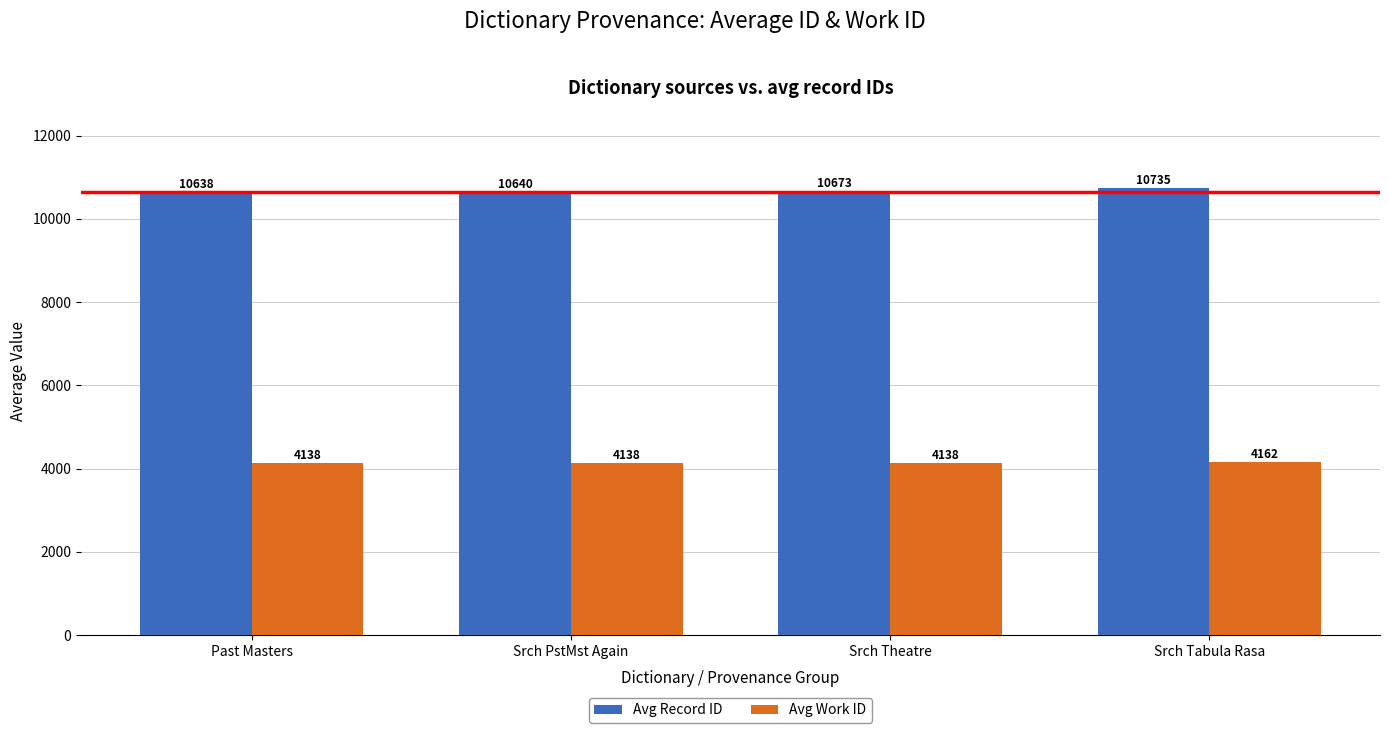

List the series in order of their peak value, highest first.

Avg Record ID, Avg Work ID